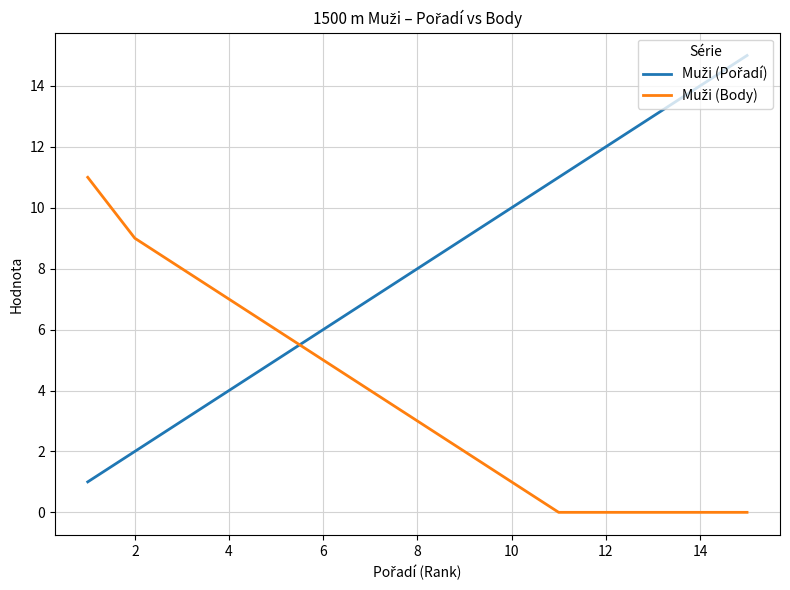

How many lines are shown in the chart?

2